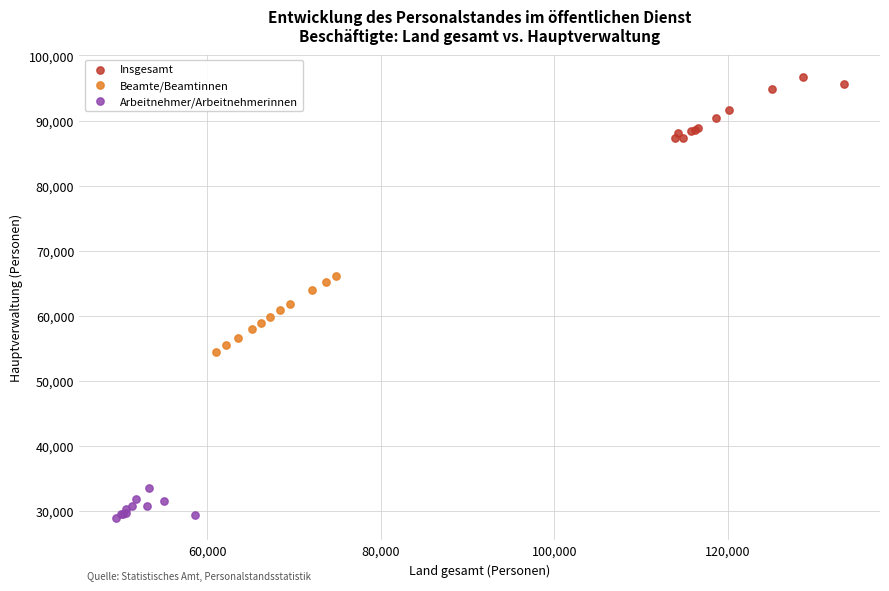

Which series has the largest Y range (max minus min)?

Beamte/Beamtinnen